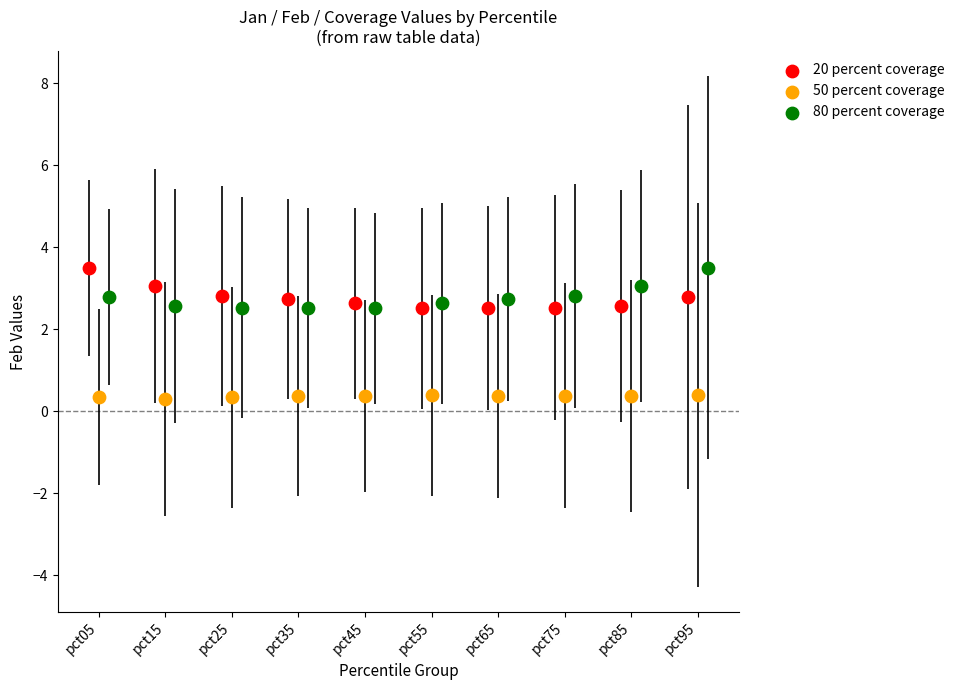

Which series contains the lowest Y value?

50 percent coverage